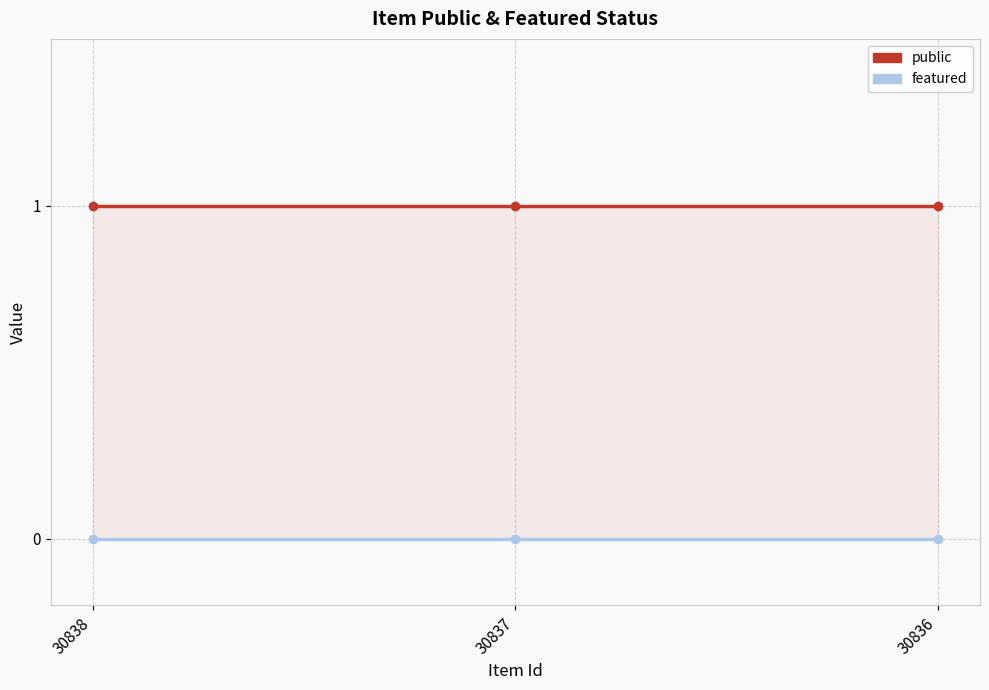

Which category has the lowest value across all series?

30838